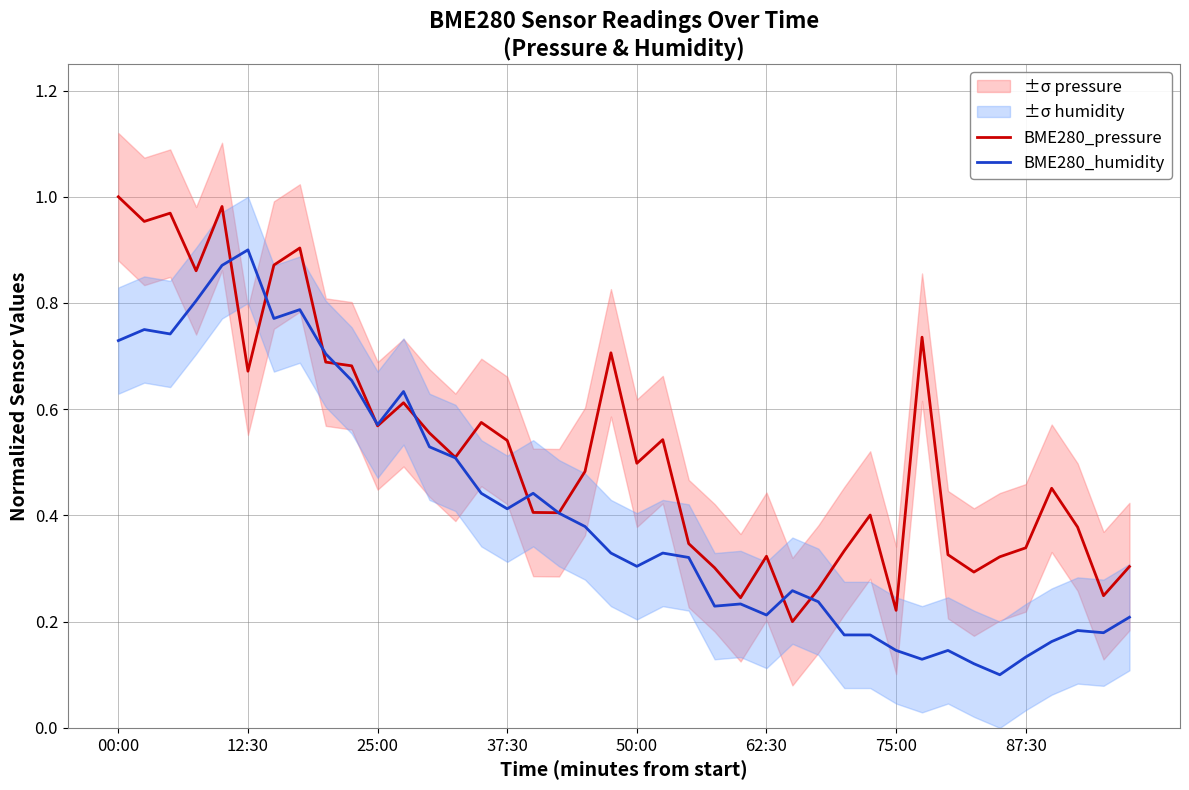

True or false: BME280_humidity has more than 0 points higher than both neighbors.

True